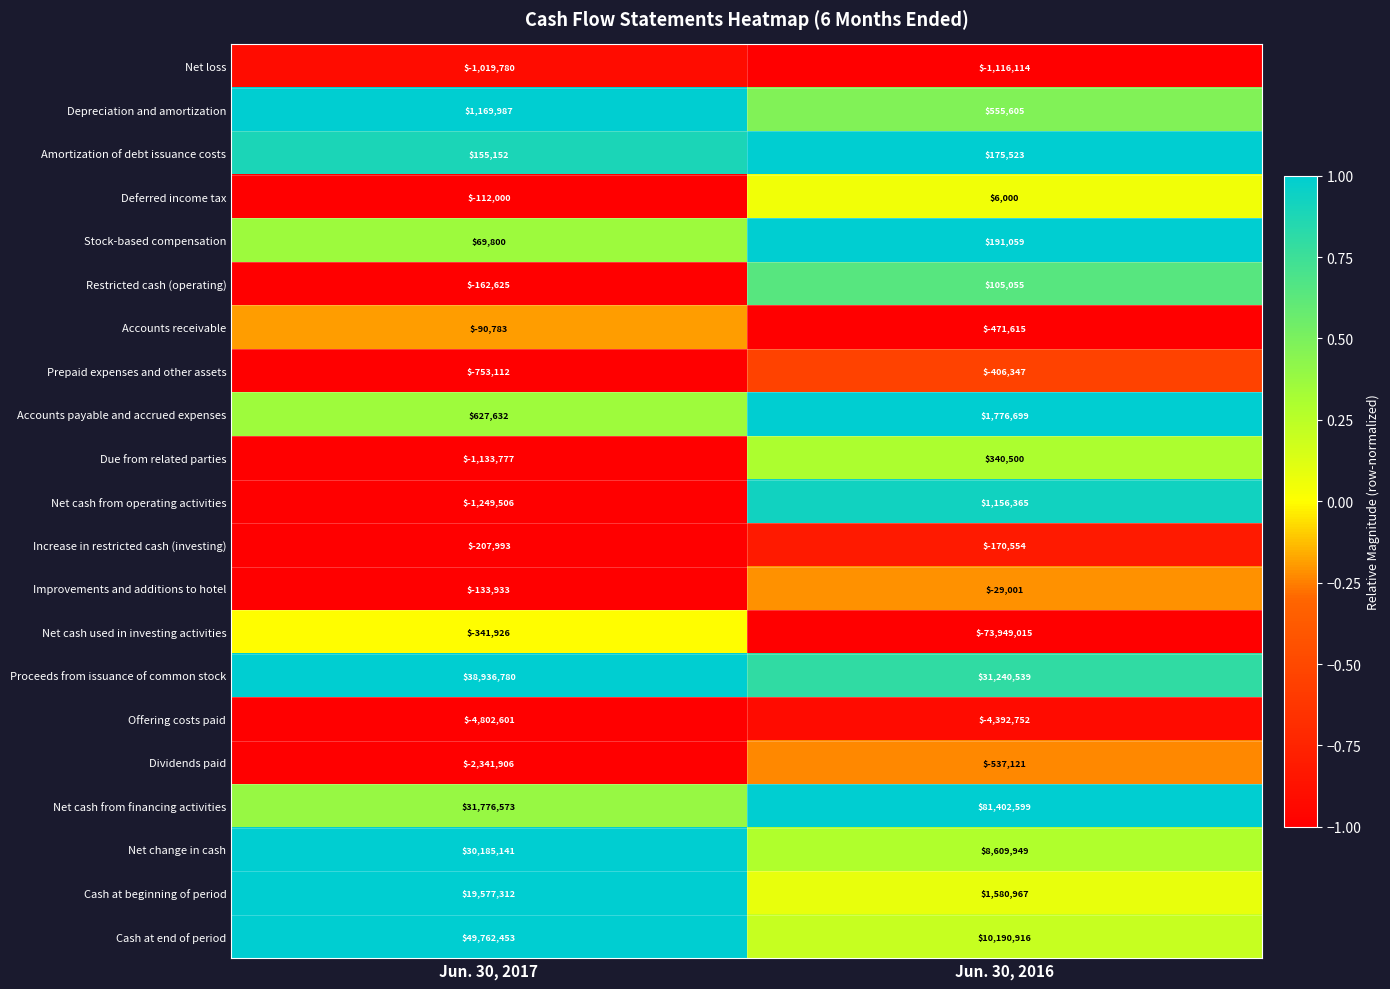

What is the total value across all series at Jun. 30, 2017?

159910888